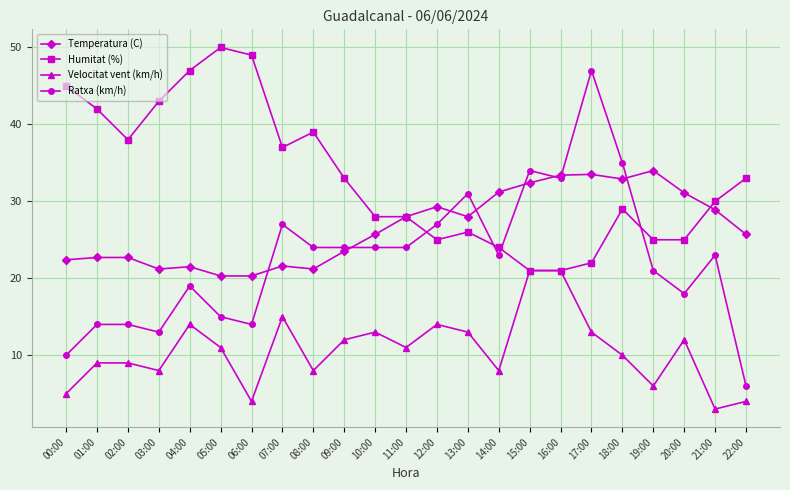

What are all the series names shown in the legend?

Temperatura (C), Humitat (%), Velocitat vent (km/h), Ratxa (km/h)